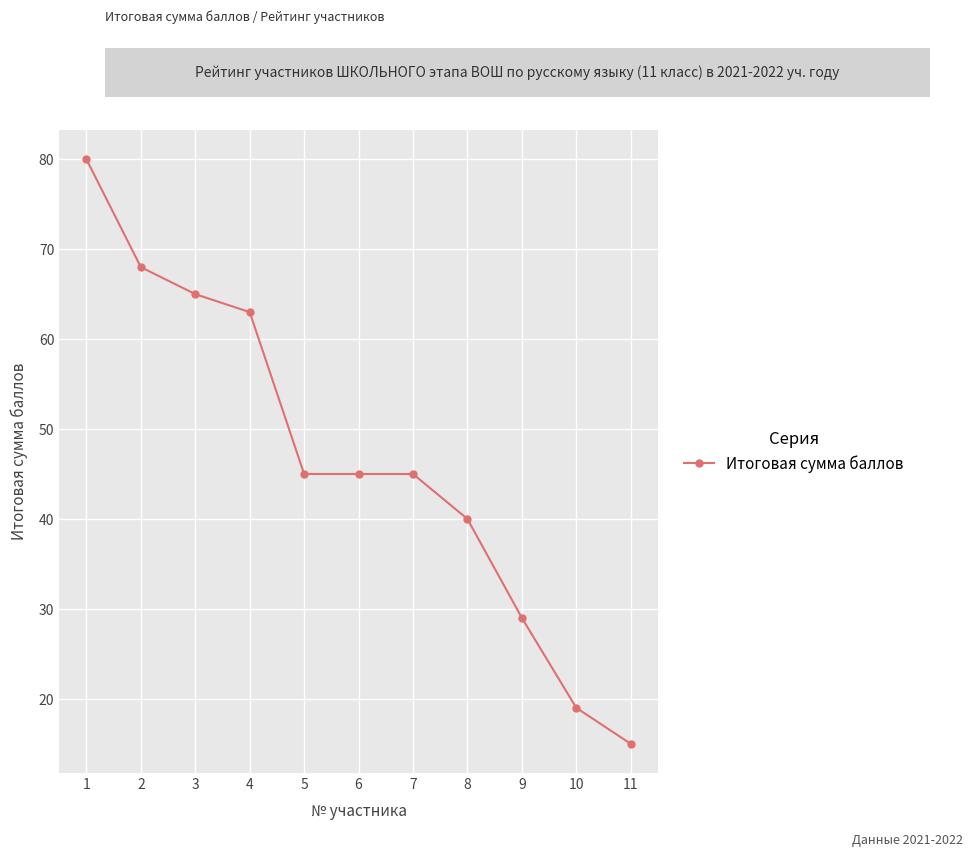

Count the number of data series in this chart.

1